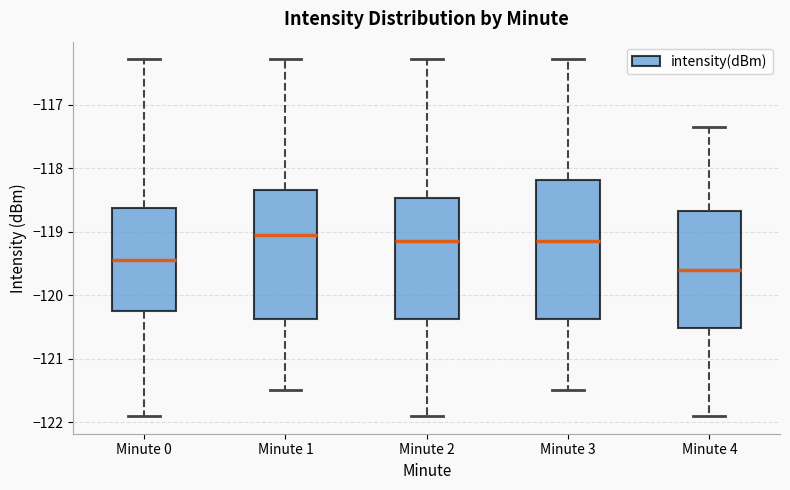

Reading left to right, transcribe this box plot: for each box, give where its median line is, the range the box spans, and where its two whiskers end, as read against the y-axis. The values are not printed on the chart, so give them approximately, as read against the axis.

Minute 0: median -119.5, box -120.3 to -118.6, whiskers -121.9 to -116.3
Minute 1: median -119.1, box -120.4 to -118.3, whiskers -121.5 to -116.3
Minute 2: median -119.1, box -120.4 to -118.5, whiskers -121.9 to -116.3
Minute 3: median -119.1, box -120.4 to -118.2, whiskers -121.5 to -116.3
Minute 4: median -119.6, box -120.5 to -118.7, whiskers -121.9 to -117.4